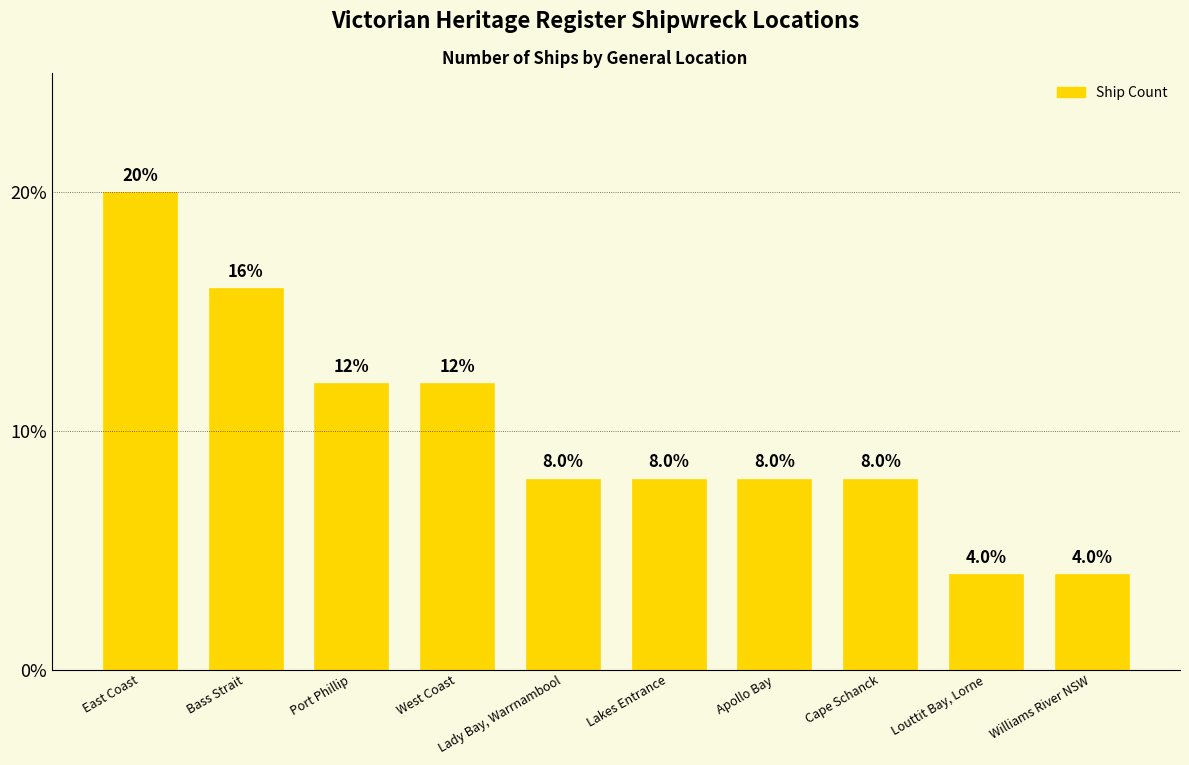

What is the ratio of the value at Port Phillip to the value at Lady Bay, Warrnambool?

1.5